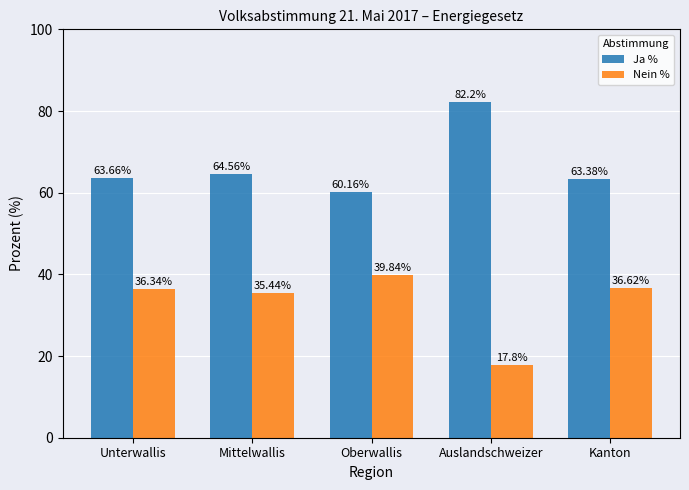

List the labels in order of Nein % value, largest first.

Oberwallis, Kanton, Unterwallis, Mittelwallis, Auslandschweizer